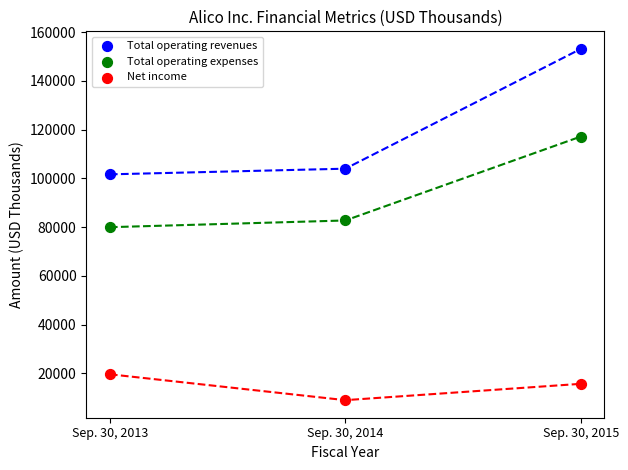

Which series contains the highest Y value?

Total operating revenues